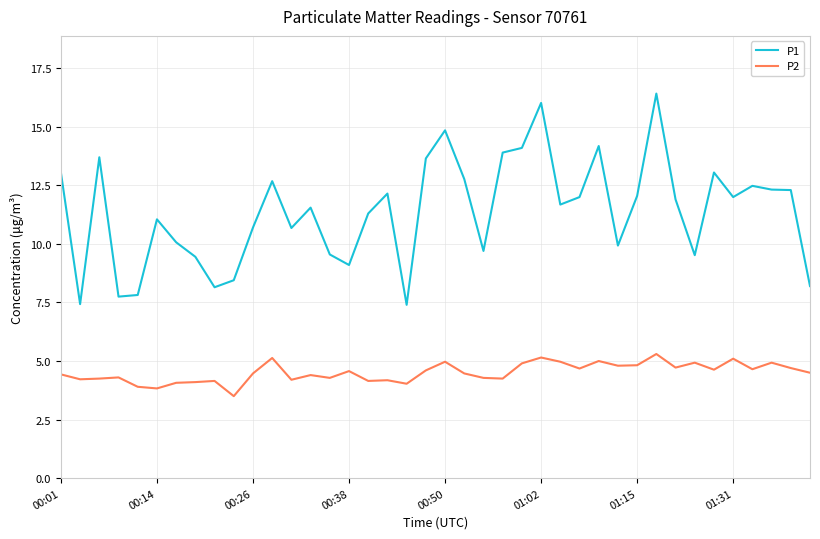

What is the difference between the maximum and minimum values in the P2 series?

1.8